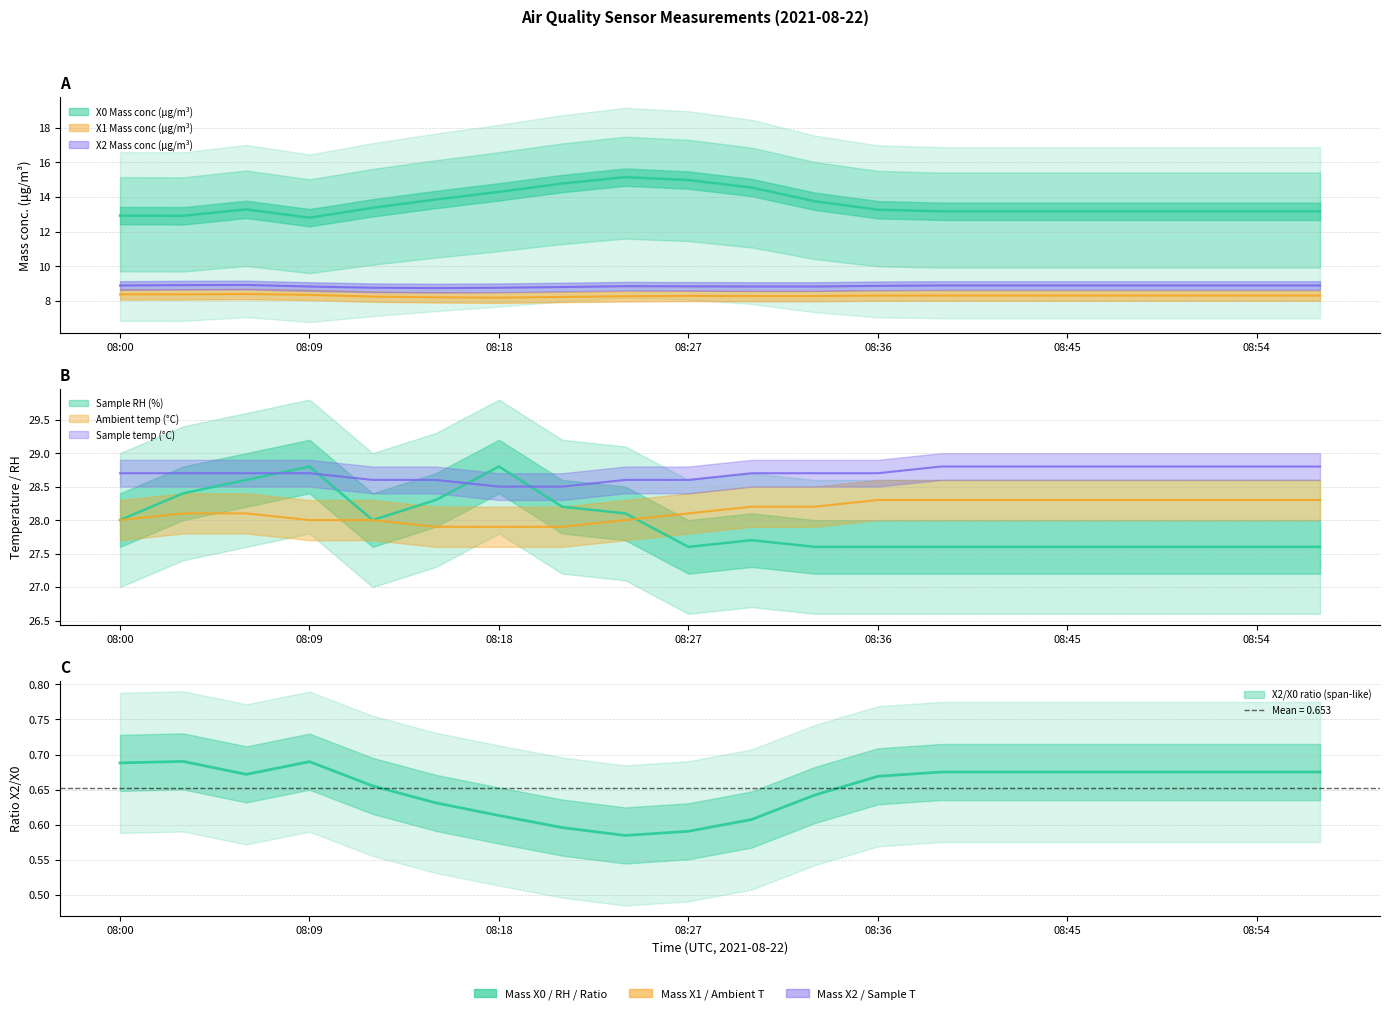

At how many categories does at least one series exceed 21?

20